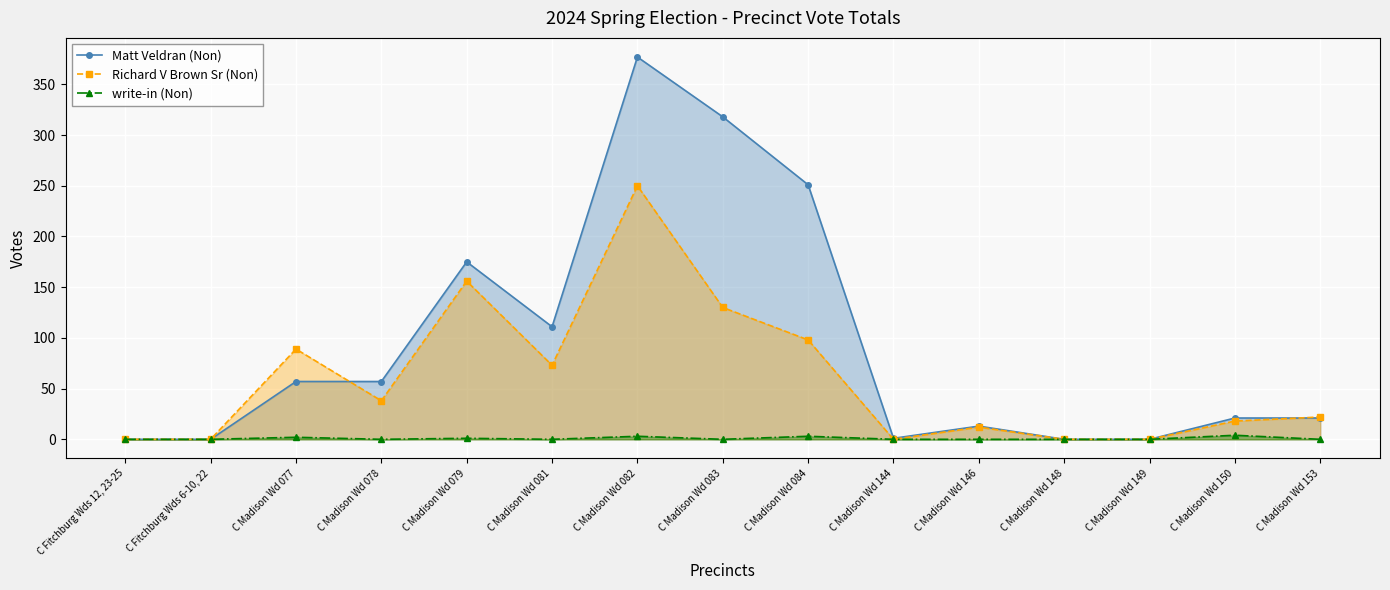

Does the chart display data point markers on the line(s)?

Yes